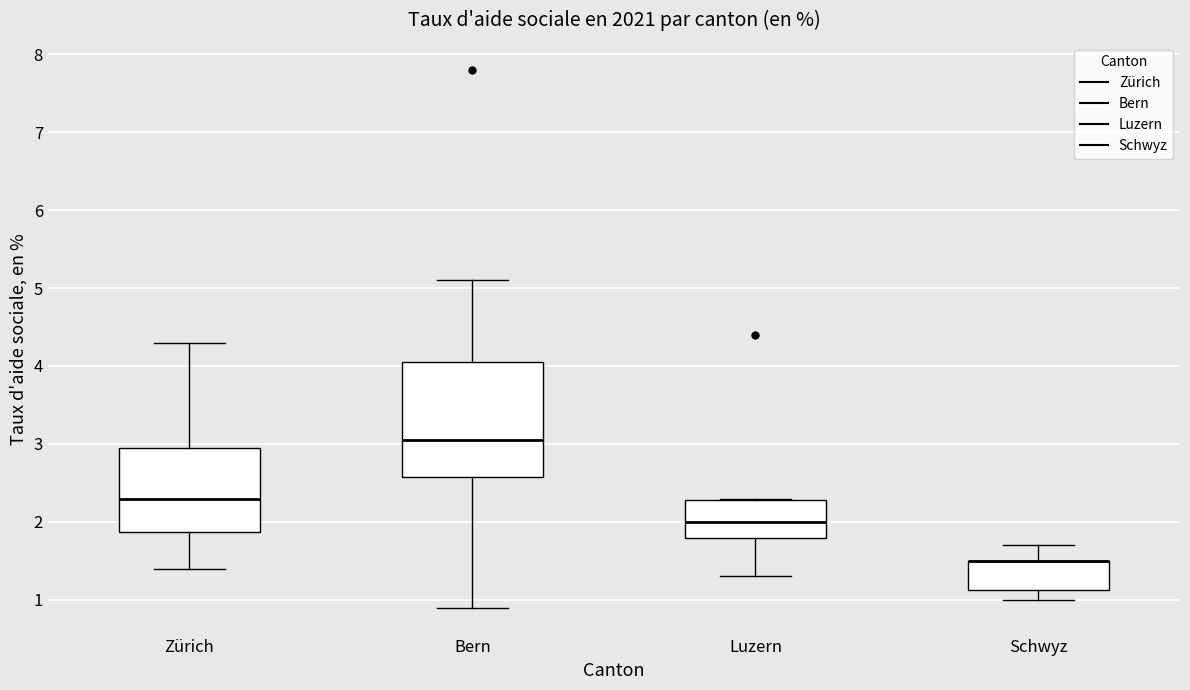

Reading left to right, read every box against the y-axis: the position of its median line, the range the box covers, and the ends of its whiskers. The values are not printed on the chart, so give them approximately, as read against the axis.

Zürich: median 2.3, box 1.9 to 3.0, whiskers 1.4 to 4.3
Bern: median 3.1, box 2.6 to 4.1, whiskers 0.9 to 5.1
Luzern: median 2.0, box 1.8 to 2.3, whiskers 1.3 to 2.3
Schwyz: median 1.5 (drawn on the box's upper edge), box 1.1 to 1.5, whiskers 1.0 to 1.7